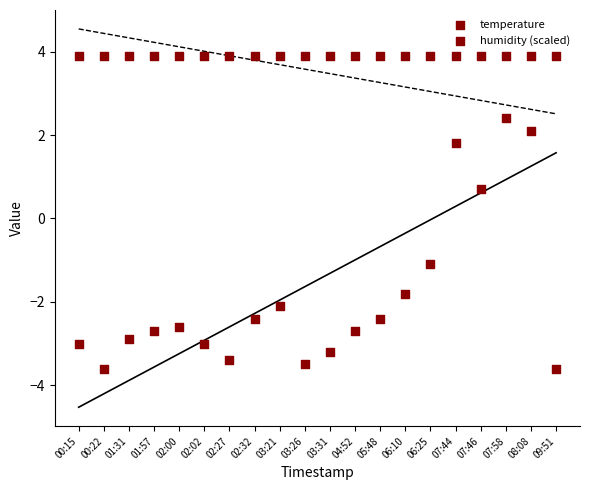

Which series has the largest Y range (max minus min)?

temperature